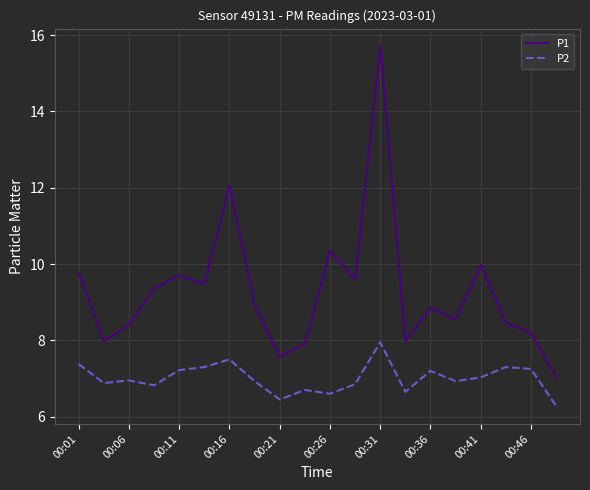

What is the highest value of the P1 series?

15.7